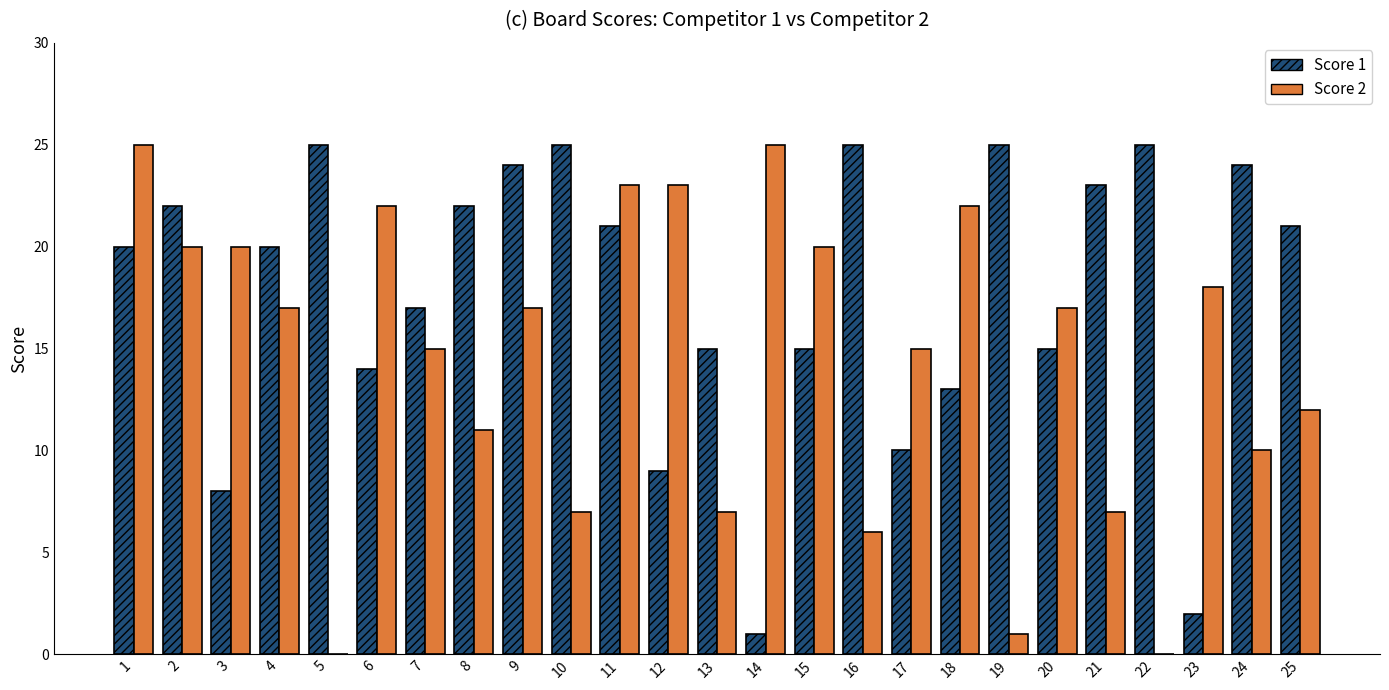

What is the difference between the Score 1 values at 6 and 16?

11